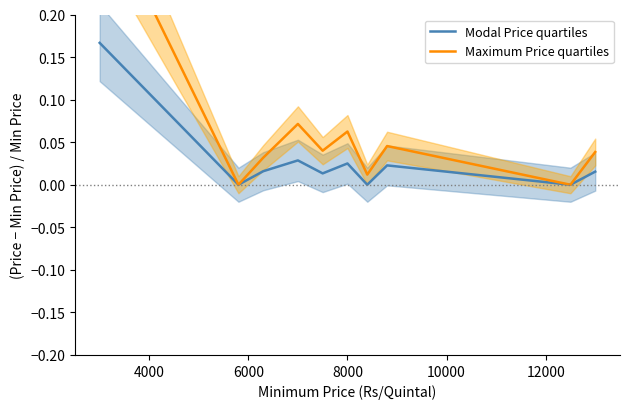

Is this an area chart (filled region under the line)?

No